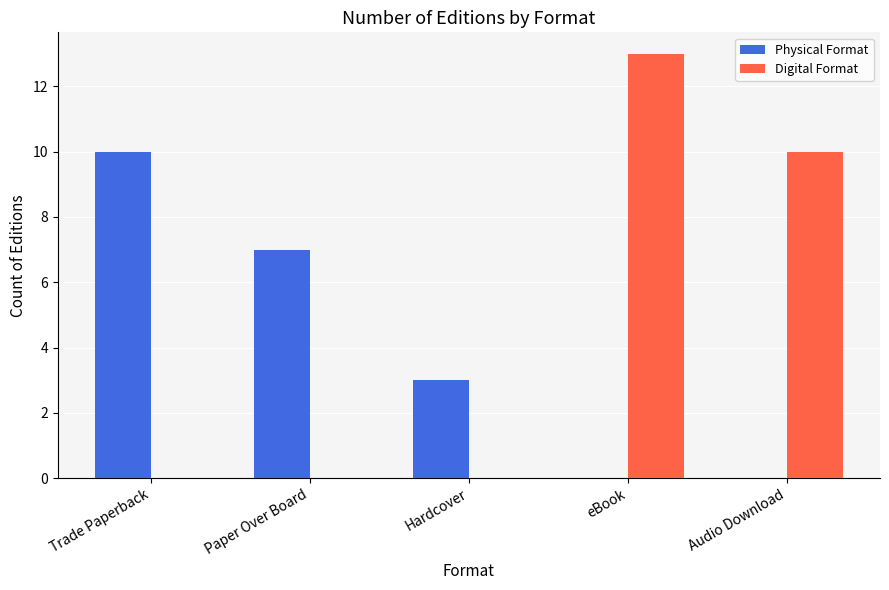

At which category is the sum across all series the highest?

eBook